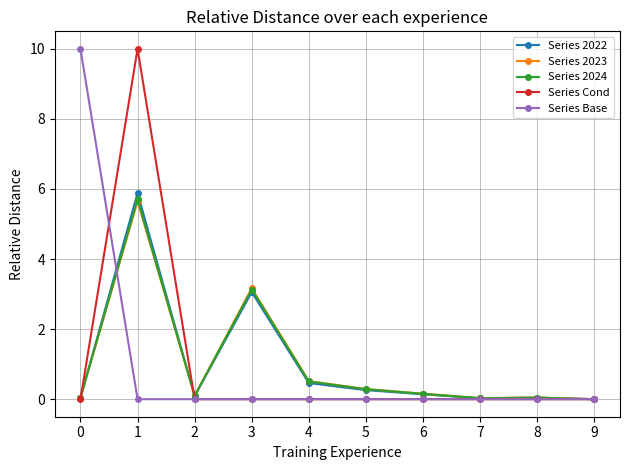

What are all the series names shown in the legend?

Series 2022, Series 2023, Series 2024, Series Cond, Series Base